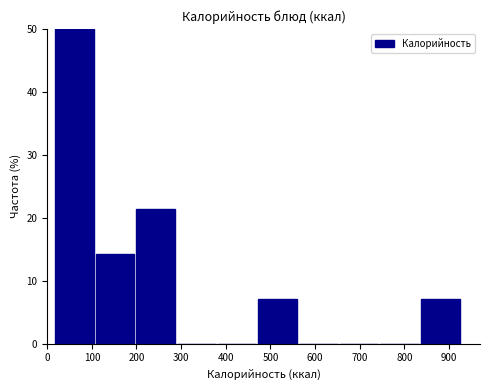

What is the height of the bar covering 20 to 110 on the x-axis? Neither the bar edges nor the heights are printed on the chart, so give them approximately, as read against the axes.

50